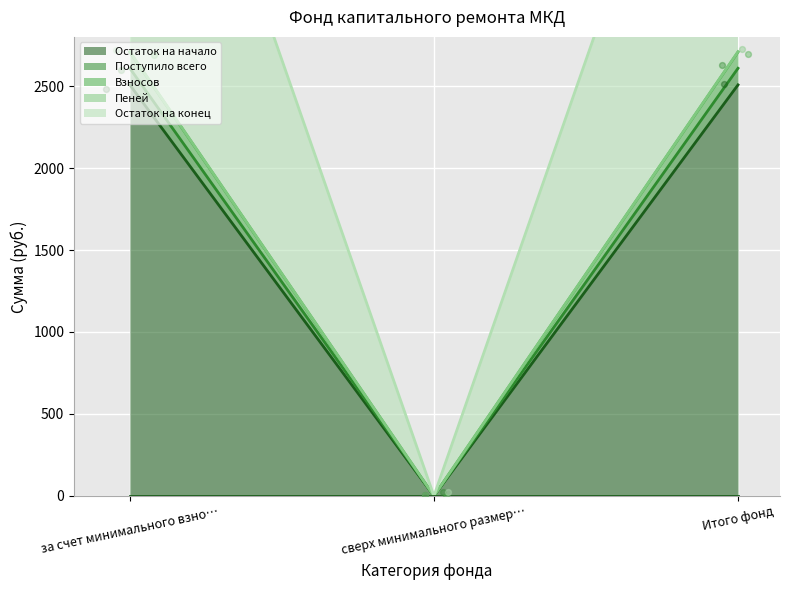

What are all the series names shown in the legend?

Остаток на начало, Поступило всего, Взносов, Пеней, Остаток на конец